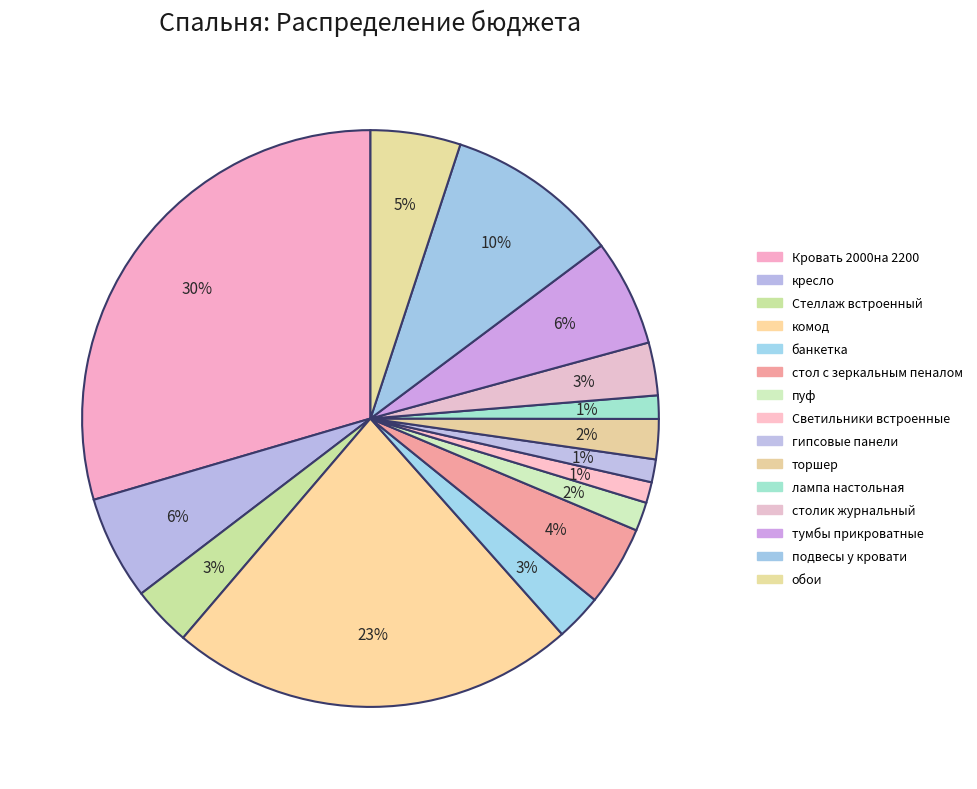

How many segments does this pie chart have?

15